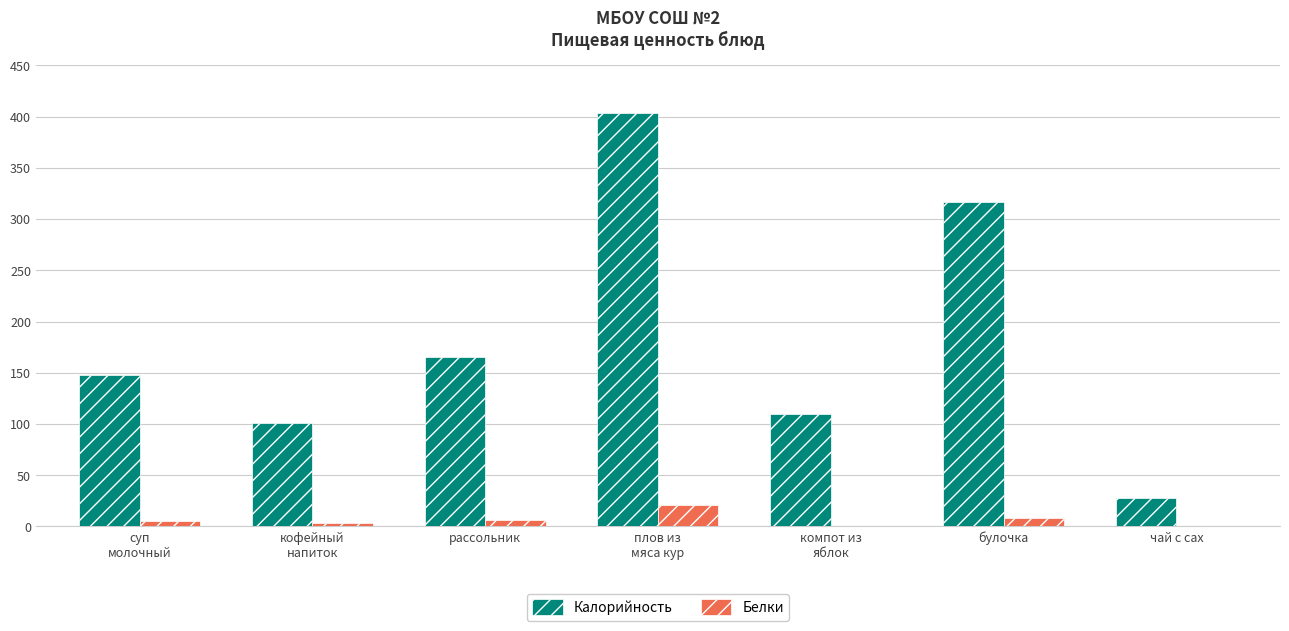

At which category is the sum across all series the highest?

плов из
мяса кур